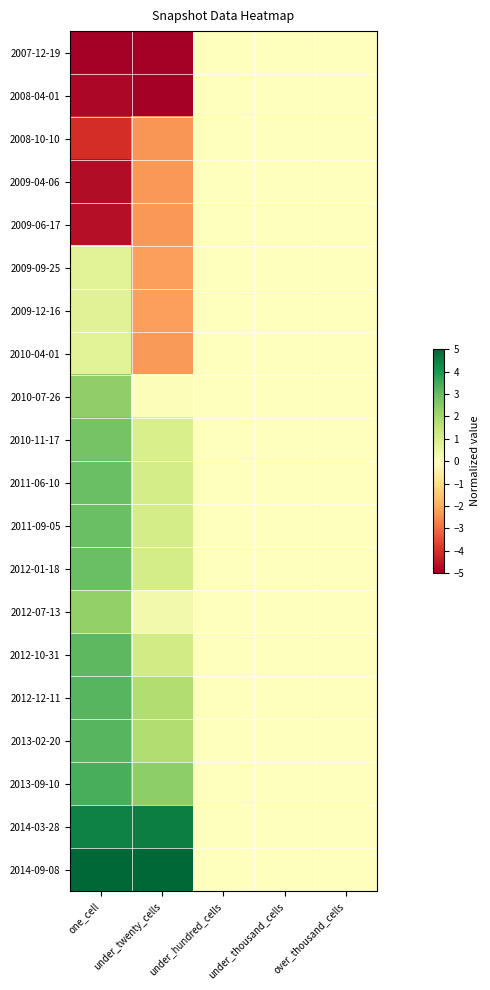

Reading left to right, extract all data points from this chart.

2007-12-19: one_cell=-5.0	under_twenty_cells=-5.0	under_hundred_cells=0.0	under_thousand_cells=0.0	over_thousand_cells=0.0
2008-04-01: one_cell=-4.8	under_twenty_cells=-5.0	under_hundred_cells=0.0	under_thousand_cells=0.0	over_thousand_cells=0.0
2008-10-10: one_cell=-4.1	under_twenty_cells=-2.4	under_hundred_cells=0.0	under_thousand_cells=0.0	over_thousand_cells=0.0
2009-04-06: one_cell=-4.7	under_twenty_cells=-2.3	under_hundred_cells=0.0	under_thousand_cells=0.0	over_thousand_cells=0.0
2009-06-17: one_cell=-4.7	under_twenty_cells=-2.3	under_hundred_cells=0.0	under_thousand_cells=0.0	over_thousand_cells=0.0
2009-09-25: one_cell=0.8	under_twenty_cells=-2.2	under_hundred_cells=0.0	under_thousand_cells=0.0	over_thousand_cells=0.0
2009-12-16: one_cell=0.8	under_twenty_cells=-2.2	under_hundred_cells=0.0	under_thousand_cells=0.0	over_thousand_cells=0.0
2010-04-01: one_cell=0.8	under_twenty_cells=-2.3	under_hundred_cells=0.0	under_thousand_cells=0.0	over_thousand_cells=0.0
2010-07-26: one_cell=2.3	under_twenty_cells=0.1	under_hundred_cells=0.0	under_thousand_cells=0.0	over_thousand_cells=0.0
2010-11-17: one_cell=2.7	under_twenty_cells=1.0	under_hundred_cells=0.0	under_thousand_cells=0.0	over_thousand_cells=0.0
2011-06-10: one_cell=2.9	under_twenty_cells=1.1	under_hundred_cells=0.0	under_thousand_cells=0.0	over_thousand_cells=0.0
2011-09-05: one_cell=2.9	under_twenty_cells=1.1	under_hundred_cells=0.0	under_thousand_cells=0.0	over_thousand_cells=0.0
2012-01-18: one_cell=2.9	under_twenty_cells=1.1	under_hundred_cells=0.0	under_thousand_cells=0.0	over_thousand_cells=0.0
2012-07-13: one_cell=2.3	under_twenty_cells=0.3	under_hundred_cells=0.0	under_thousand_cells=0.0	over_thousand_cells=0.0
2012-10-31: one_cell=3.1	under_twenty_cells=1.1	under_hundred_cells=0.0	under_thousand_cells=0.0	over_thousand_cells=0.0
2012-12-11: one_cell=3.2	under_twenty_cells=1.8	under_hundred_cells=0.0	under_thousand_cells=0.0	over_thousand_cells=0.0
2013-02-20: one_cell=3.2	under_twenty_cells=1.8	under_hundred_cells=0.0	under_thousand_cells=0.0	over_thousand_cells=0.0
2013-09-10: one_cell=3.4	under_twenty_cells=2.4	under_hundred_cells=0.0	under_thousand_cells=0.0	over_thousand_cells=0.0
2014-03-28: one_cell=4.4	under_twenty_cells=4.5	under_hundred_cells=0.0	under_thousand_cells=0.0	over_thousand_cells=0.0
2014-09-08: one_cell=5.0	under_twenty_cells=5.0	under_hundred_cells=0.0	under_thousand_cells=0.0	over_thousand_cells=0.0